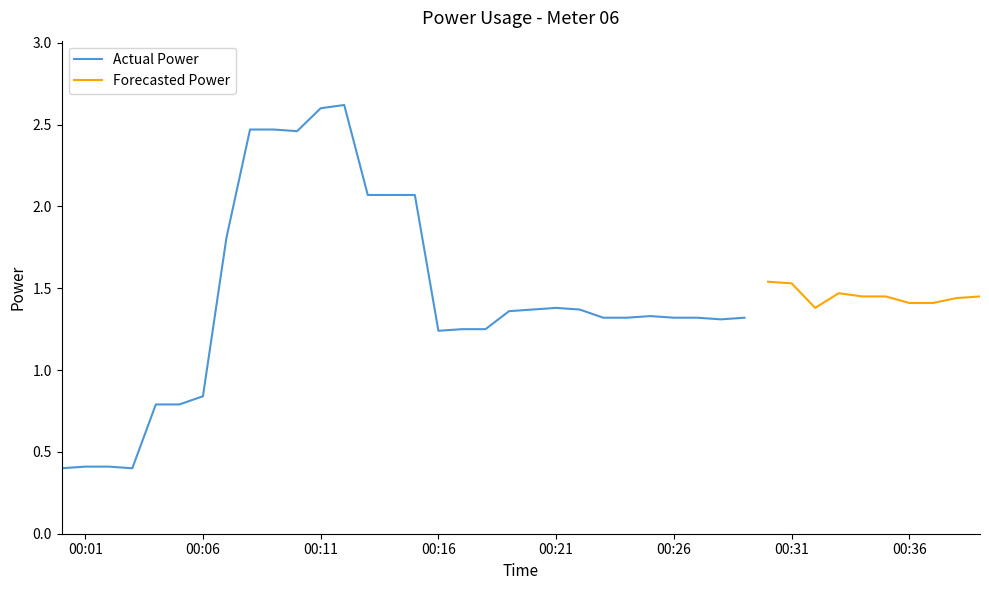

At which category does the data reach its first local valley?

2024-01-11T00:03:00